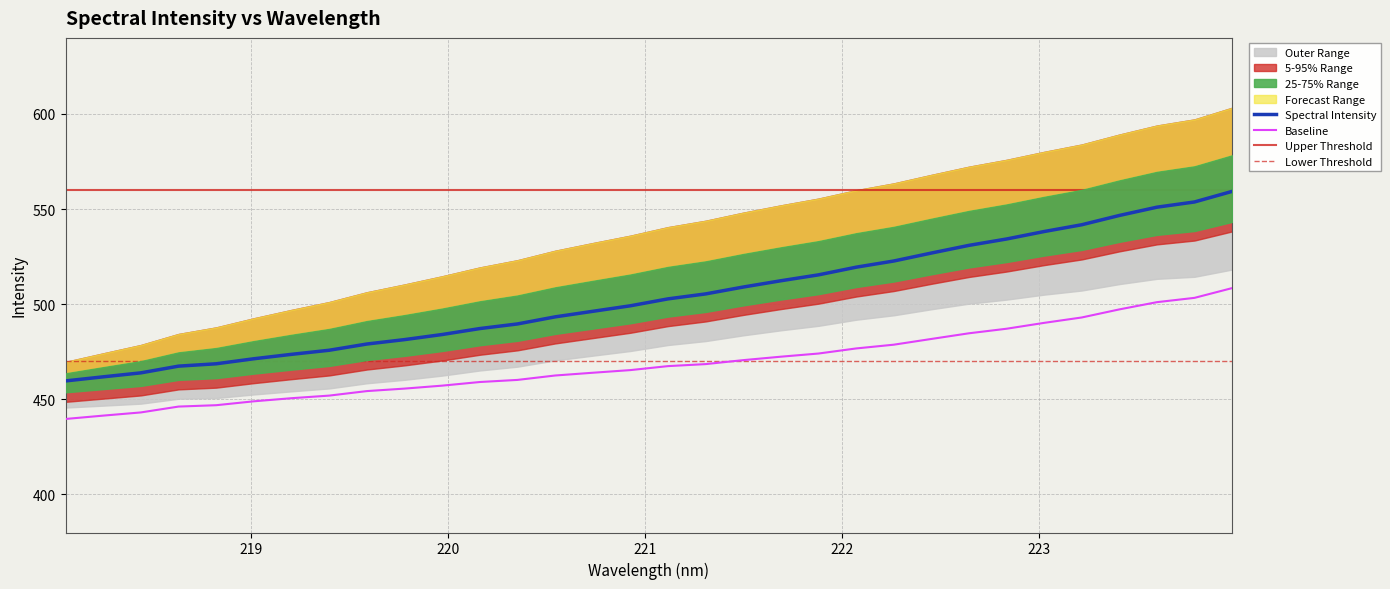

What is the sum of all values?

16122.6